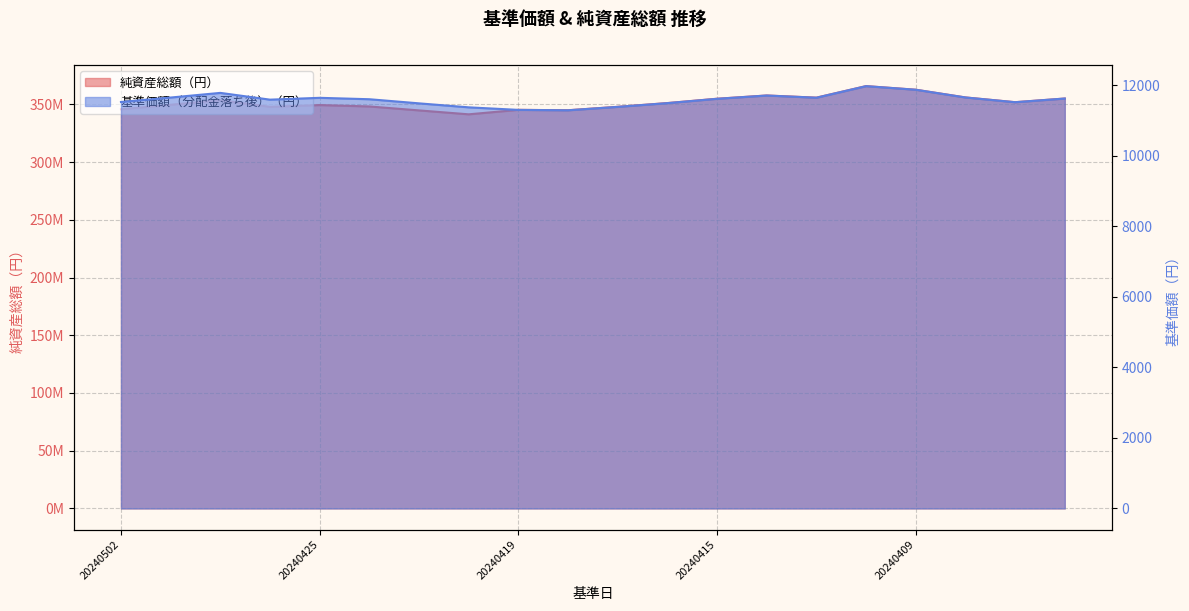

Reading right to left, what are all the values shown in this chart?

純資産総額（円）: 20240404=354981622	20240405=351815869	20240408=355935889	20240409=362613068	20240410=365747610	20240411=355749133	20240412=357634520	20240415=354809511	20240416=351062741	20240417=347812027	20240418=344843626	20240419=345196134	20240422=341321019	20240423=344714313	20240424=348139018	20240425=349344097	20240426=347798380	20240430=353570103	20240501=349604826	20240502=345711664
基準価額（分配金落ち後）（円）: 20240404=11631	20240405=11526	20240408=11661	20240409=11880	20240410=11982	20240411=11654	20240412=11716	20240415=11623	20240416=11500	20240417=11394	20240418=11297	20240419=11308	20240422=11380	20240423=11493	20240424=11610	20240425=11650	20240426=11598	20240430=11790	20240501=11658	20240502=11532